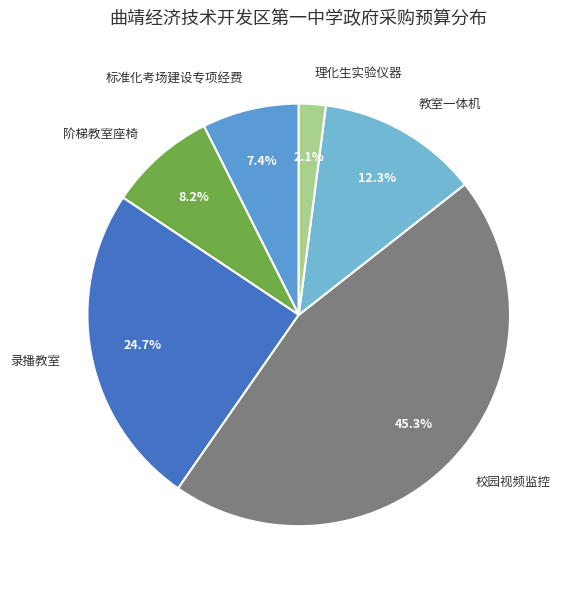

What is the ratio of the value at 理化生实验仪器 to the value at 标准化考场建设专项经费?

0.3